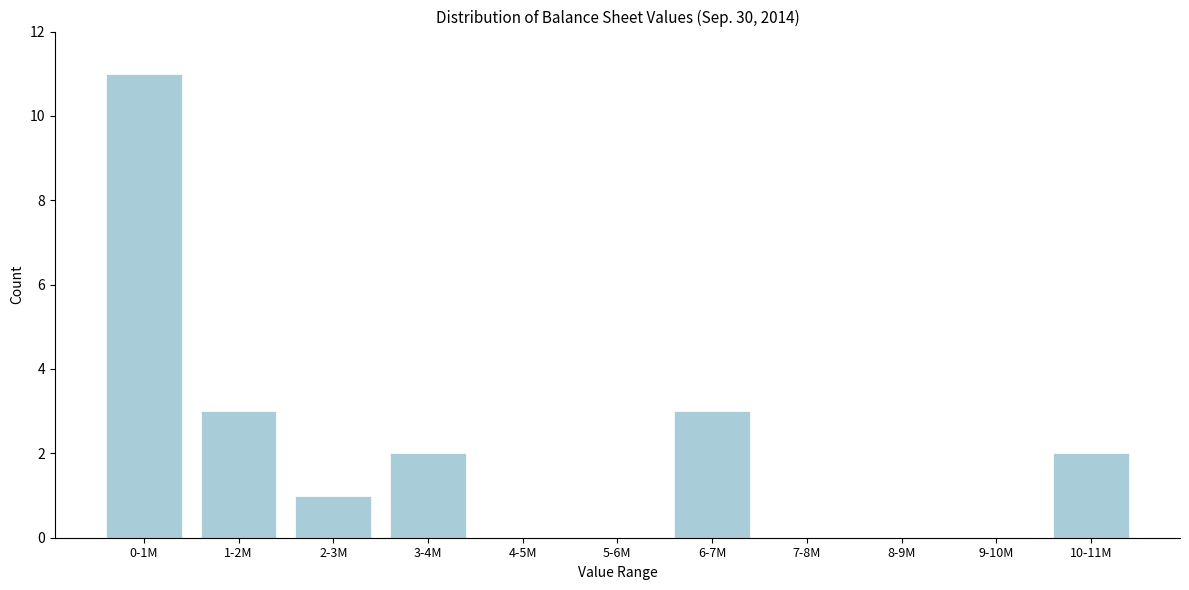

Reading left to right, list all the values displayed in this chart.

0-1M=11	1-2M=3	2-3M=1	3-4M=2	4-5M=0	5-6M=0	6-7M=3	7-8M=0	8-9M=0	9-10M=0	10-11M=2